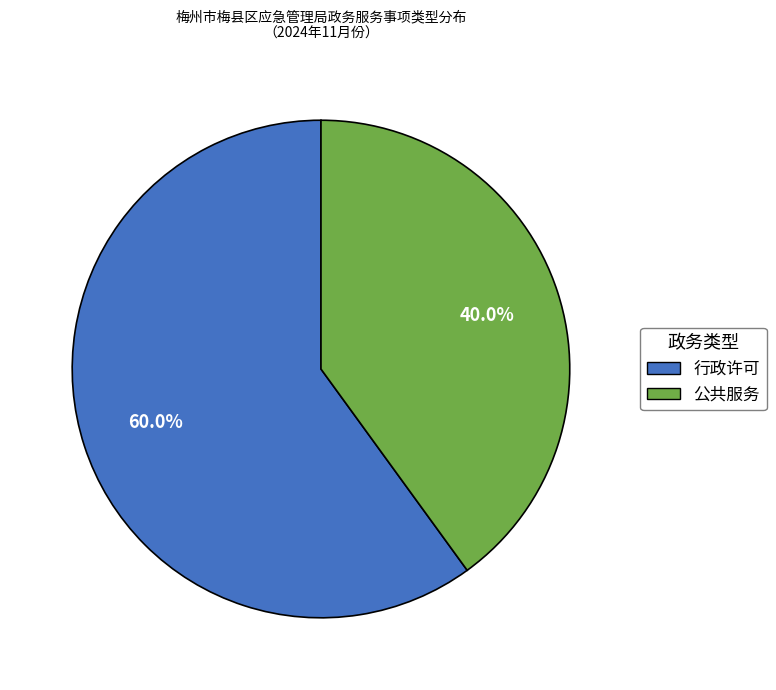

Is there any slice that represents more than half of the pie?

Yes